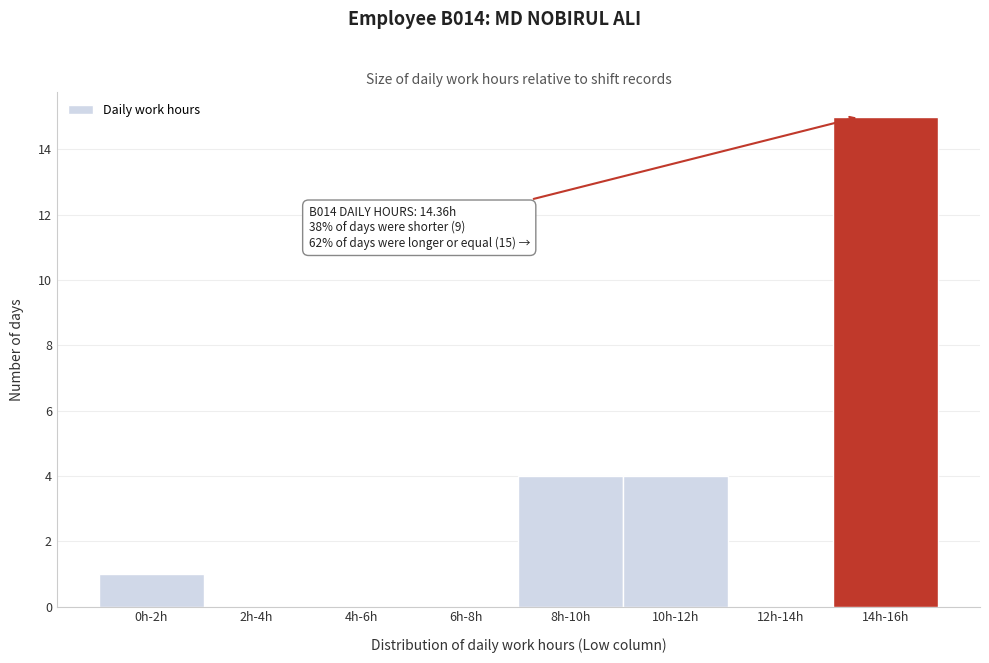

Reading left to right, list all the values displayed in this chart.

0h-2h=1	2h-4h=0	4h-6h=0	6h-8h=0	8h-10h=4	10h-12h=4	12h-14h=0	14h-16h=15